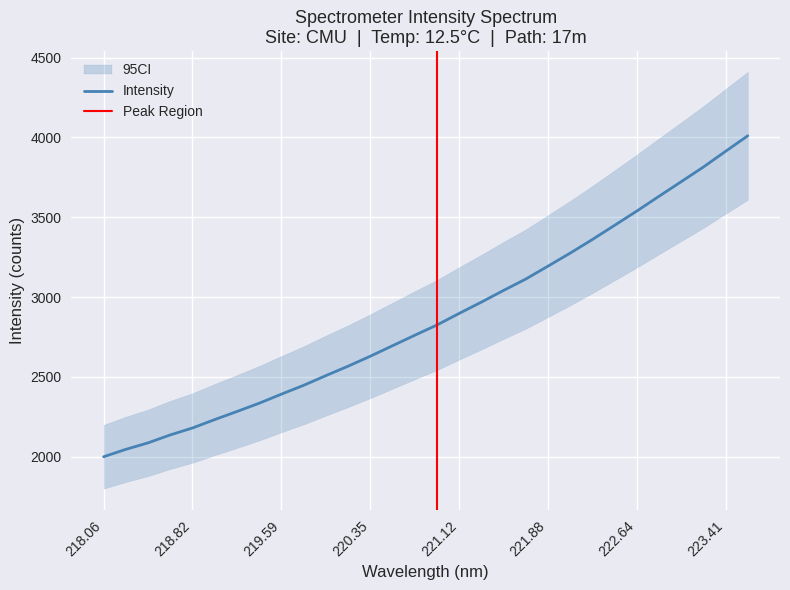

The value at 19 is 3112.4. True or false?

True